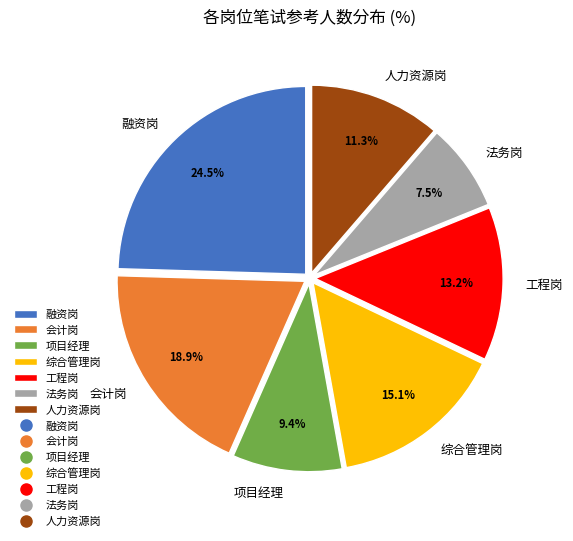

Does 会计岗 account for over 50% of the chart?

No